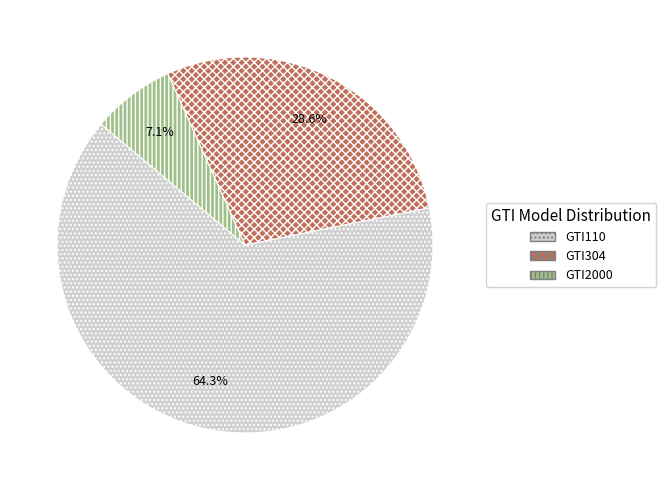

How many slices are in this pie chart?

3